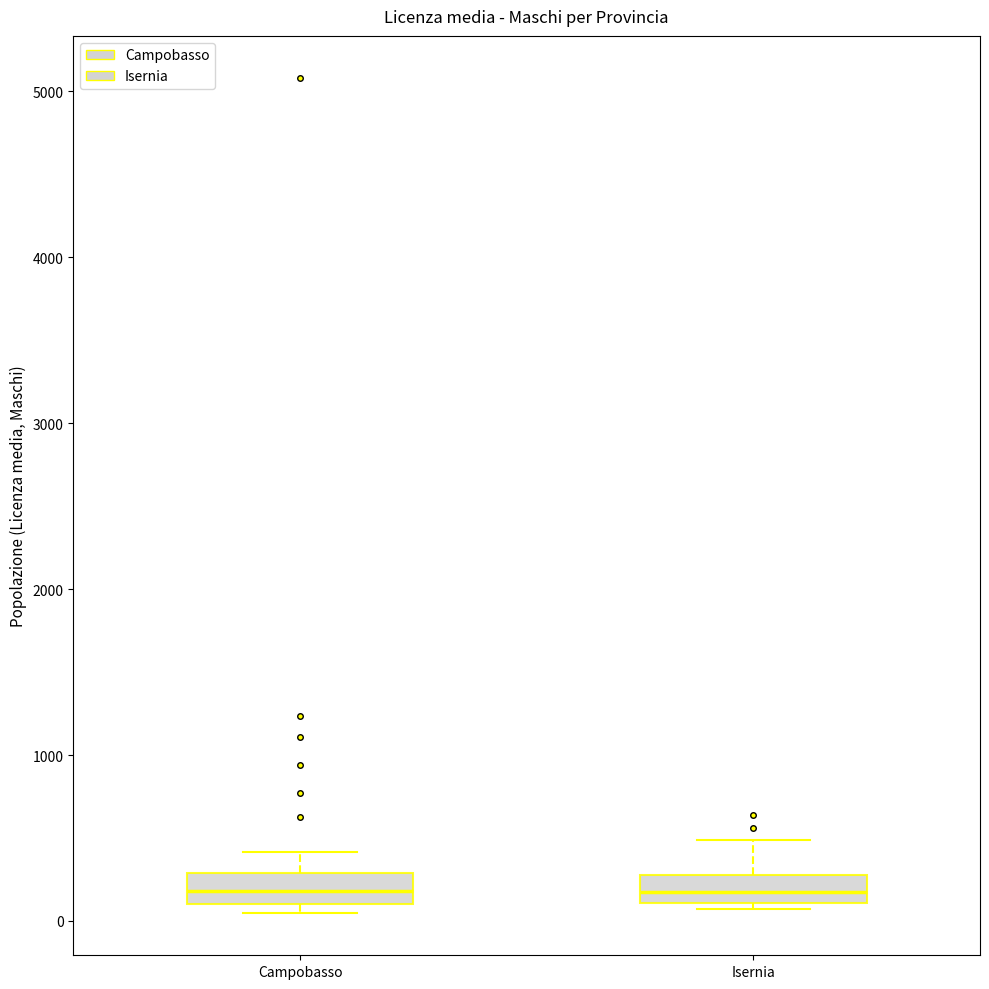

Reading left to right, read every box against the y-axis: the position of its median line, the range the box covers, and the ends of its whiskers. The values are not printed on the chart, so give them approximately, as read against the axis.

Campobasso: median 200, box 100 to 300, whiskers 0 to 400
Isernia: median 200, box 100 to 300, whiskers 100 (just below the box's lower edge) to 500